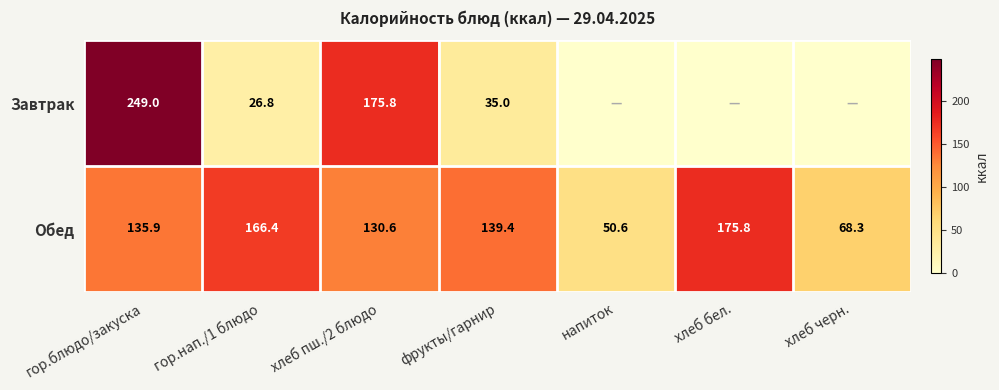

What value does the Обед series have at хлеб бел.?

175.8